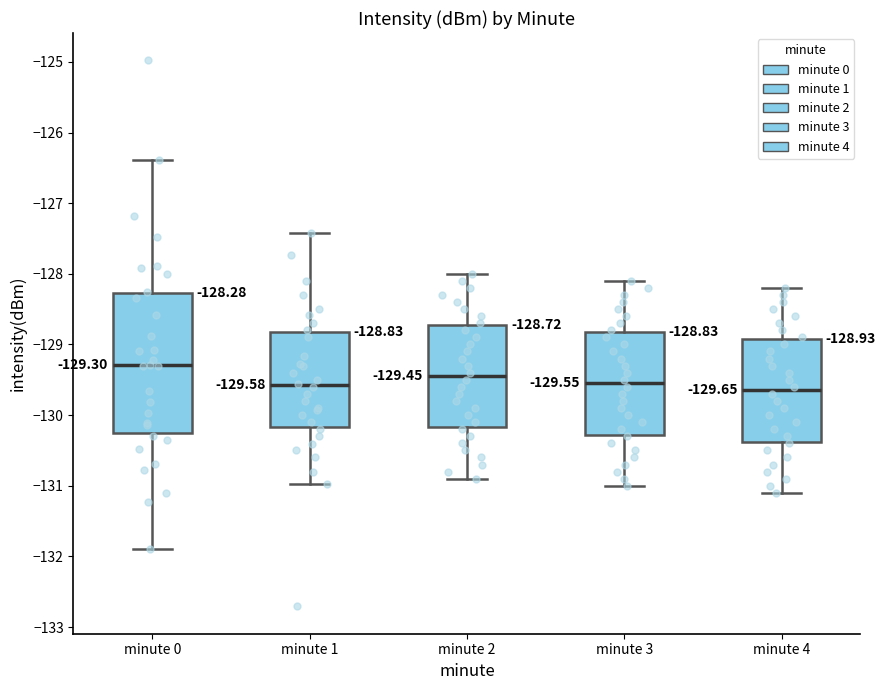

Which box is the tallest, from its lower edge to its upper edge?

minute 0